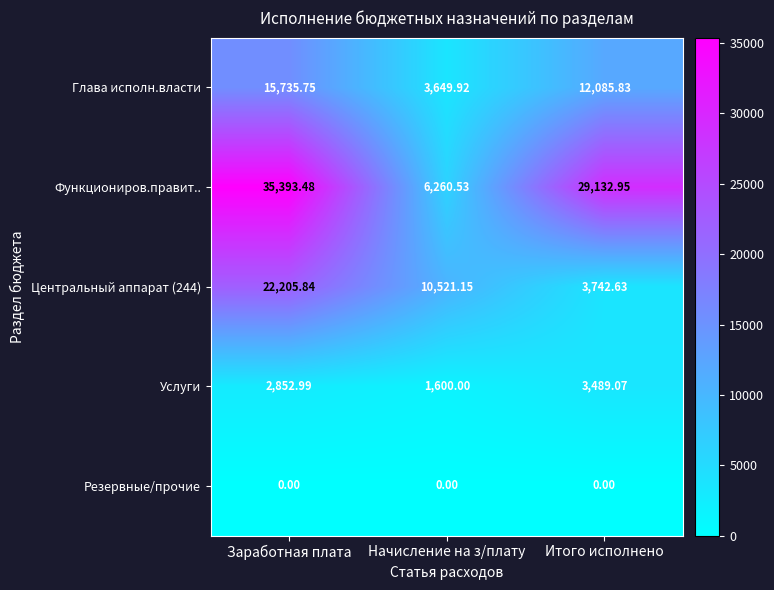

At which label does Центральный аппарат (244) reach its peak?

Заработная плата